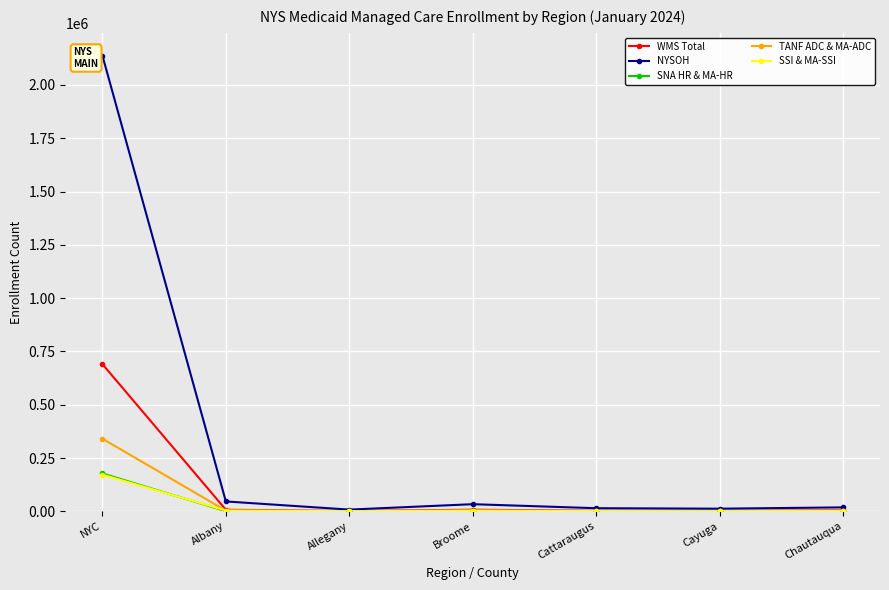

The NYSOH series shows 3679165 at NYC. True or false?

False